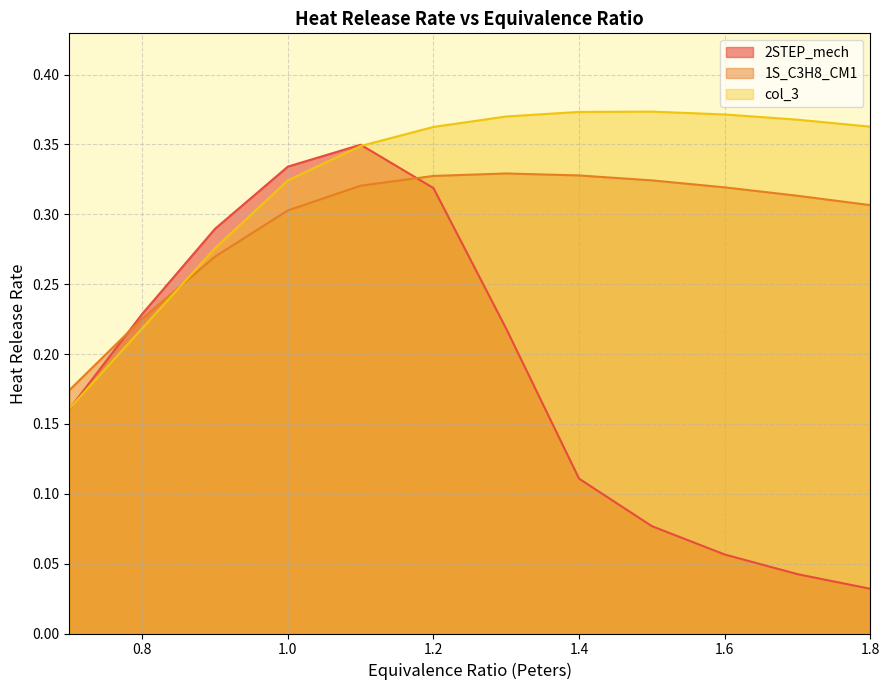

After their last crossing, which series has the higher values: 1S_C3H8_CM1 or 2STEP_mech?

1S_C3H8_CM1